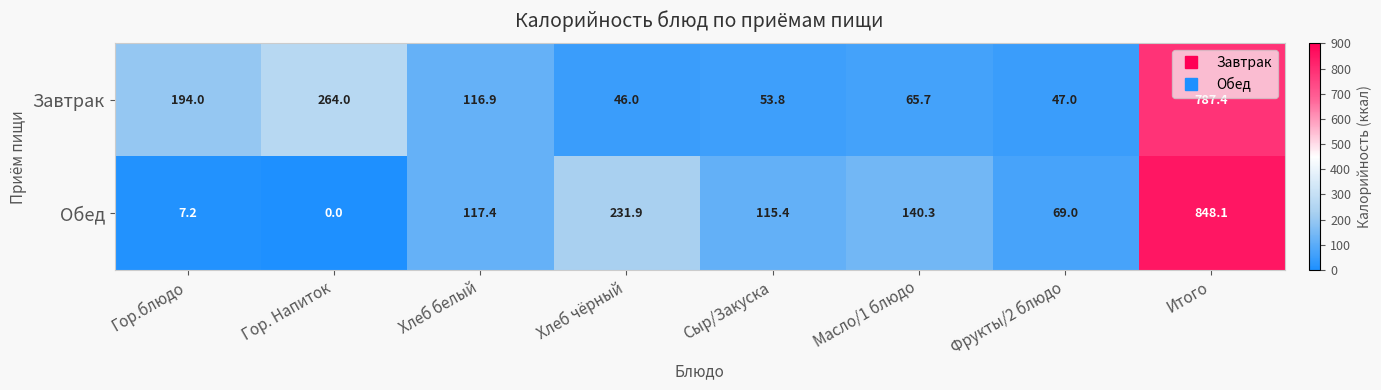

What is the spread (max minus min) of values at Гор. Напиток?

264.0